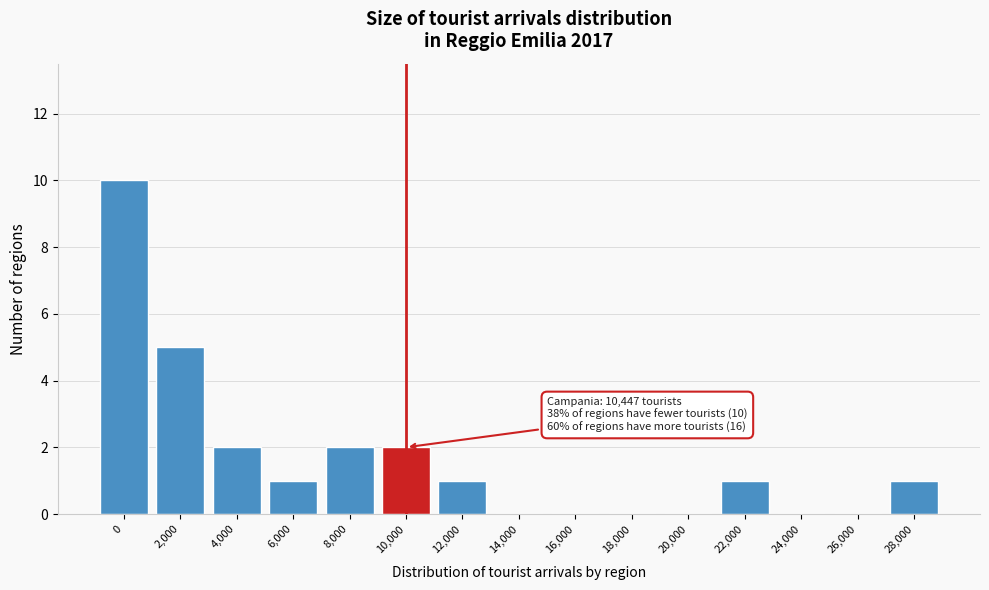

Reading left to right, what are all the values shown in this chart?

0=10	2,000=5	4,000=2	6,000=1	8,000=2	10,000=2	12,000=1	14,000=0	16,000=0	18,000=0	20,000=0	22,000=1	24,000=0	26,000=0	28,000=1